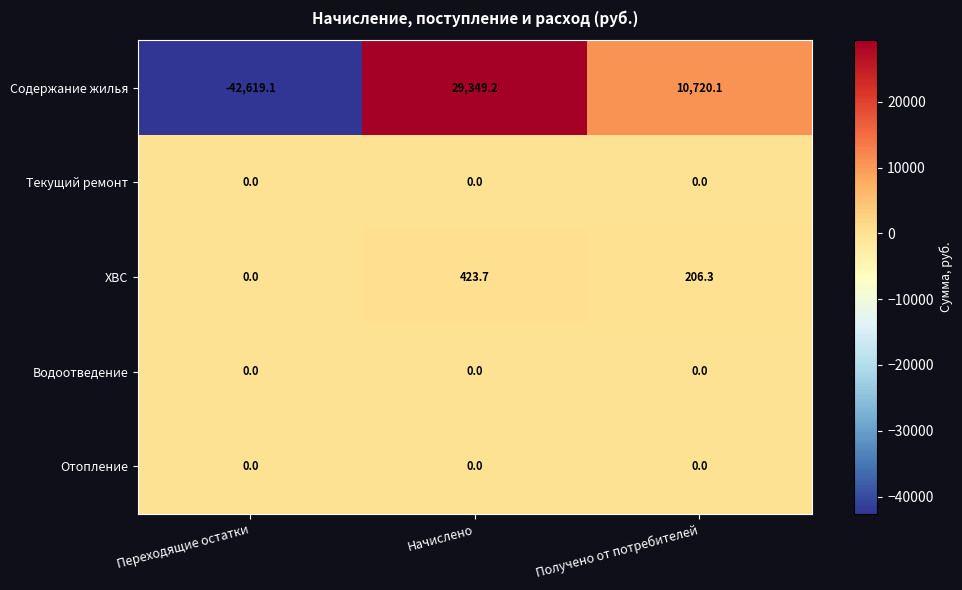

What is the greatest value displayed?

29349.2